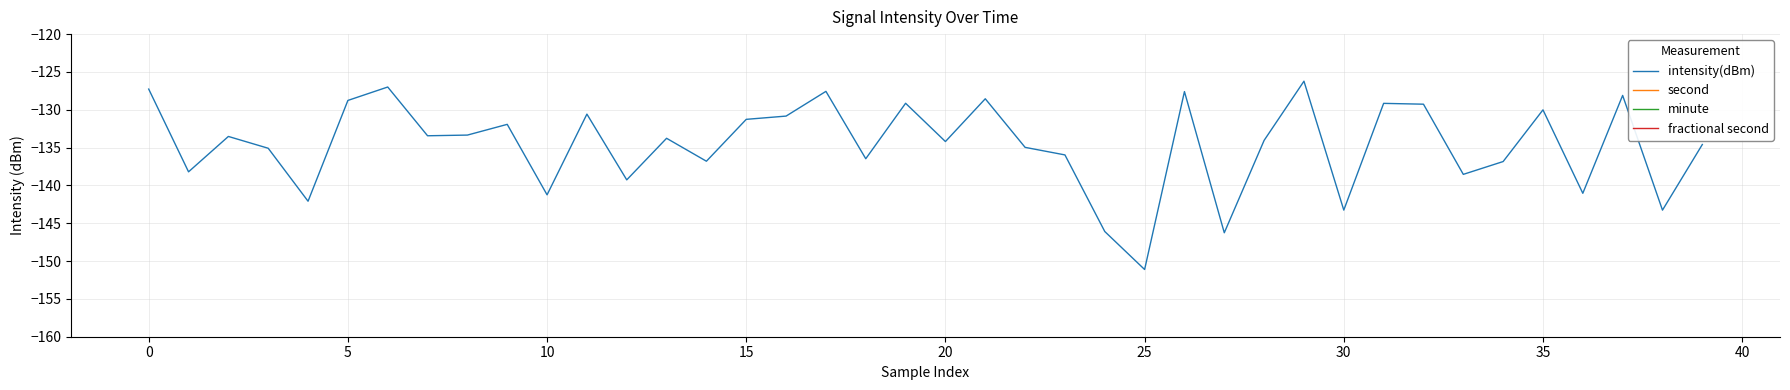

At which label does intensity(dBm) first exceed -133?

0